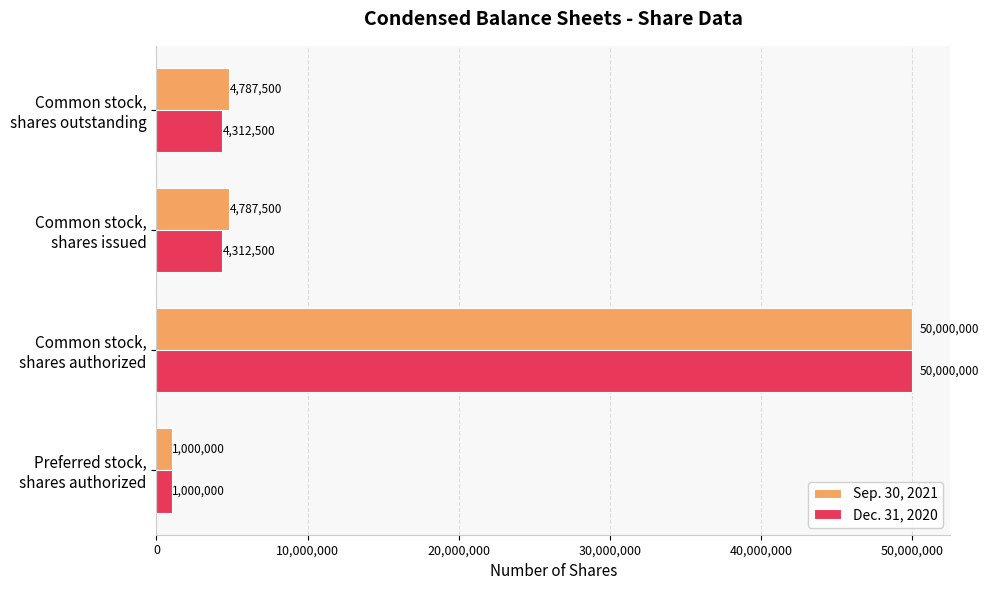

What is the highest value of the Sep. 30, 2021 series?

50000000